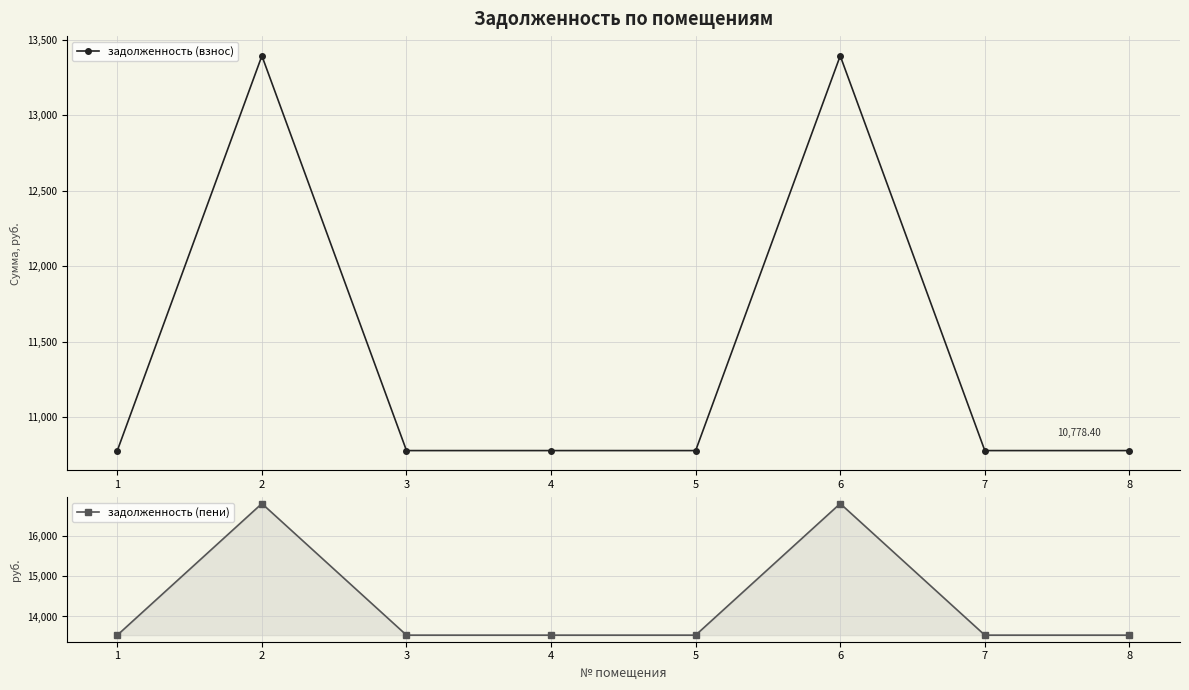

Rank the series by their maximum value, from lowest to highest.

задолженность (взнос), задолженность (пени)